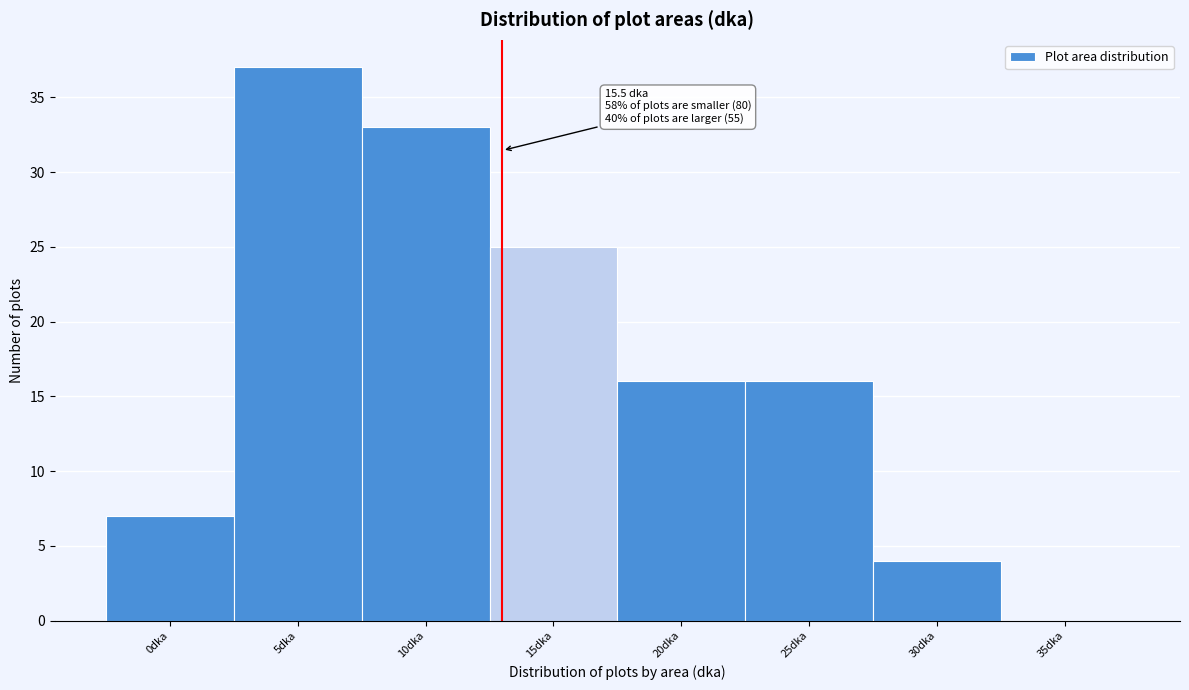

Reading right to left, extract all data points from this chart.

35dka=0	30dka=4	25dka=16	20dka=16	15dka=25	10dka=33	5dka=37	0dka=7